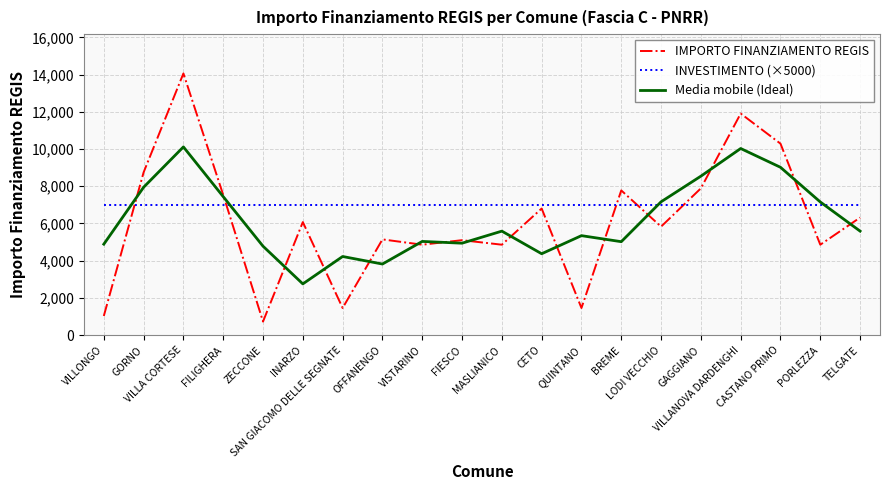

What is the difference between the highest and lowest values at GAGGIANO?

1542.3